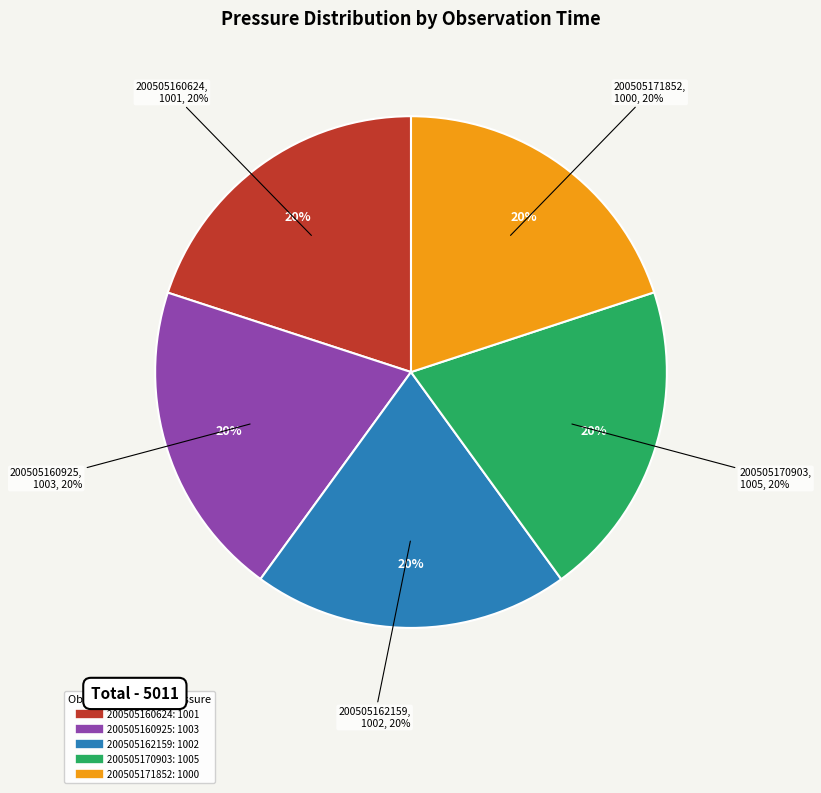

Count the number of slices in the pie.

5